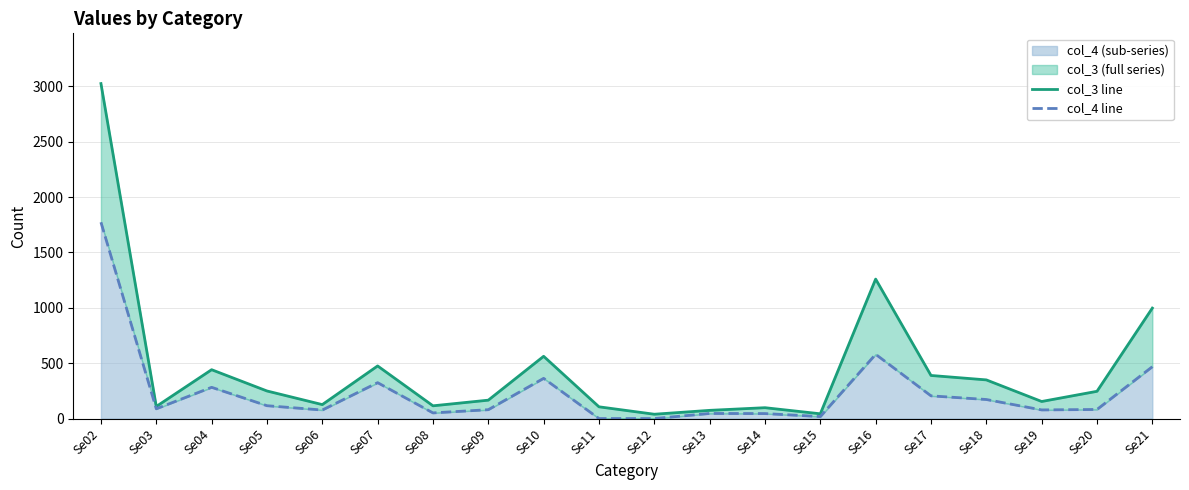

At Se20, list the series in order from largest to smallest.

col_3 line, col_4 line